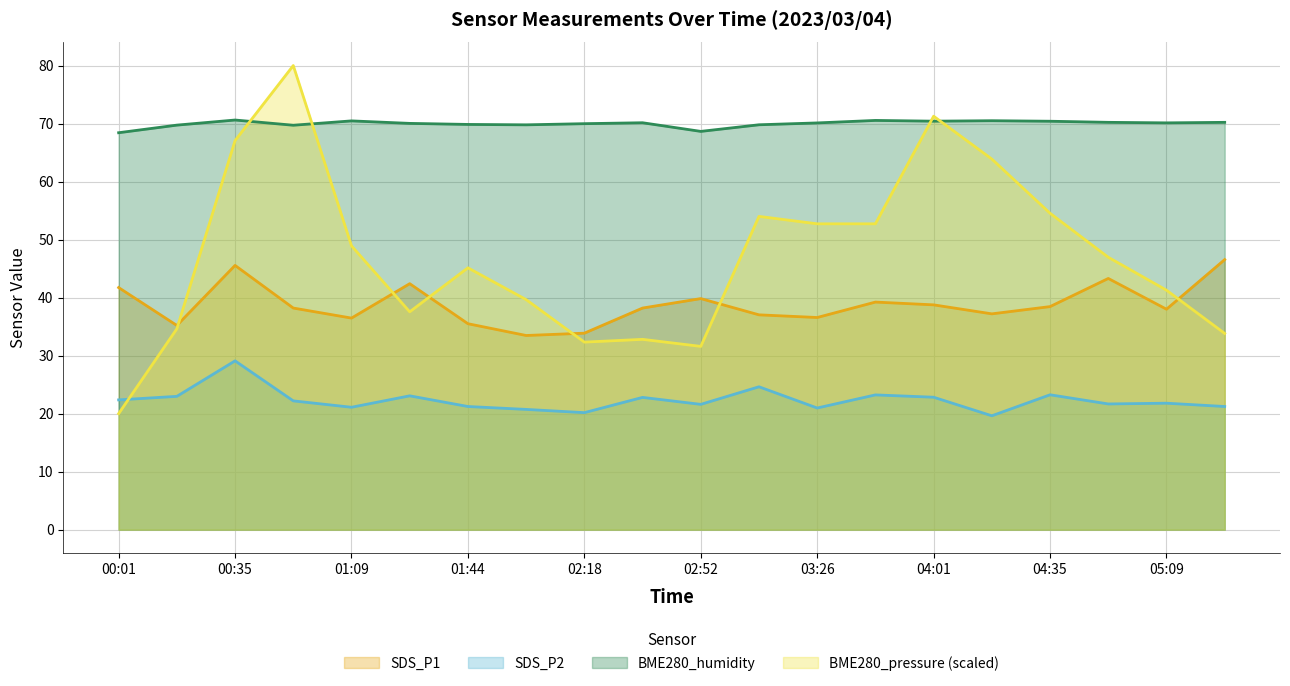

How many data points in SDS_P2 are above 22?

10